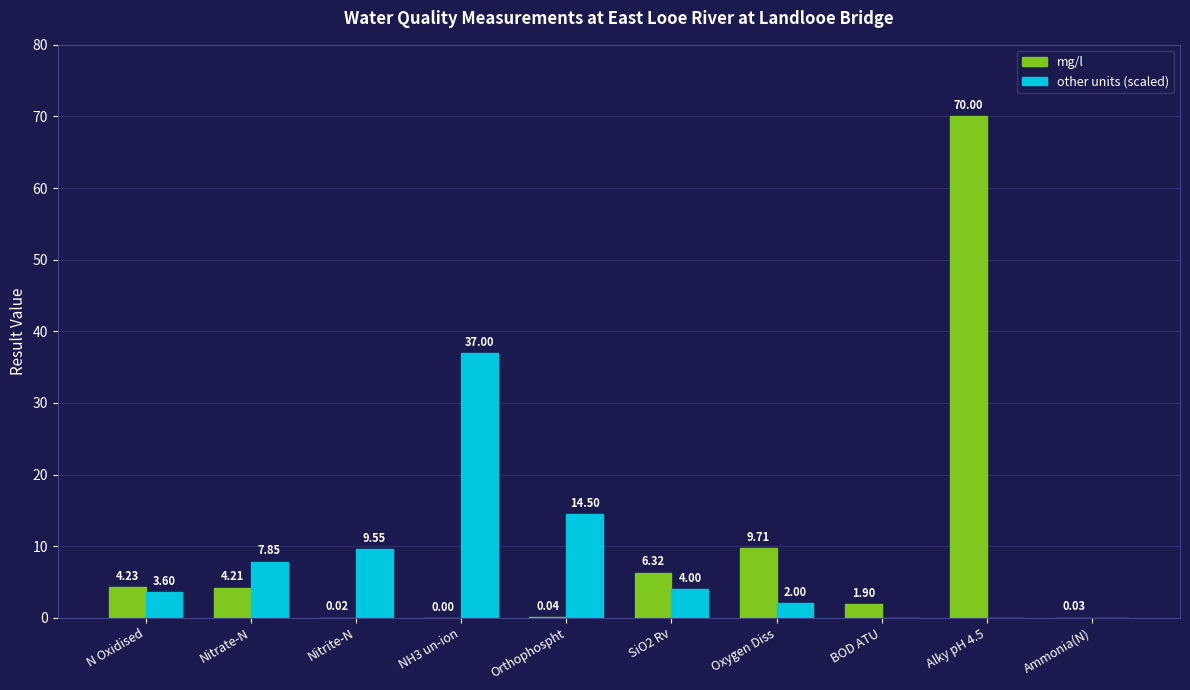

Which category has the highest value across all series?

Alky pH 4.5